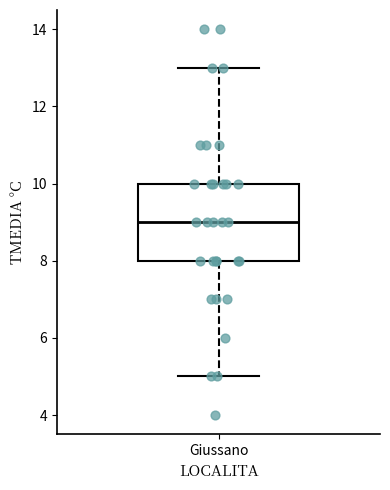

Where does the lower whisker of the box for Giussano end on the y-axis? The values are not printed on the chart, so give them approximately, as read against the axis.

5